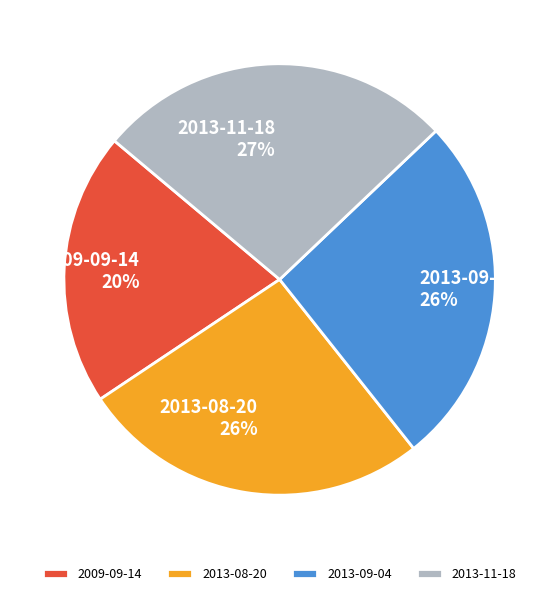

How many slices are in this pie chart?

4